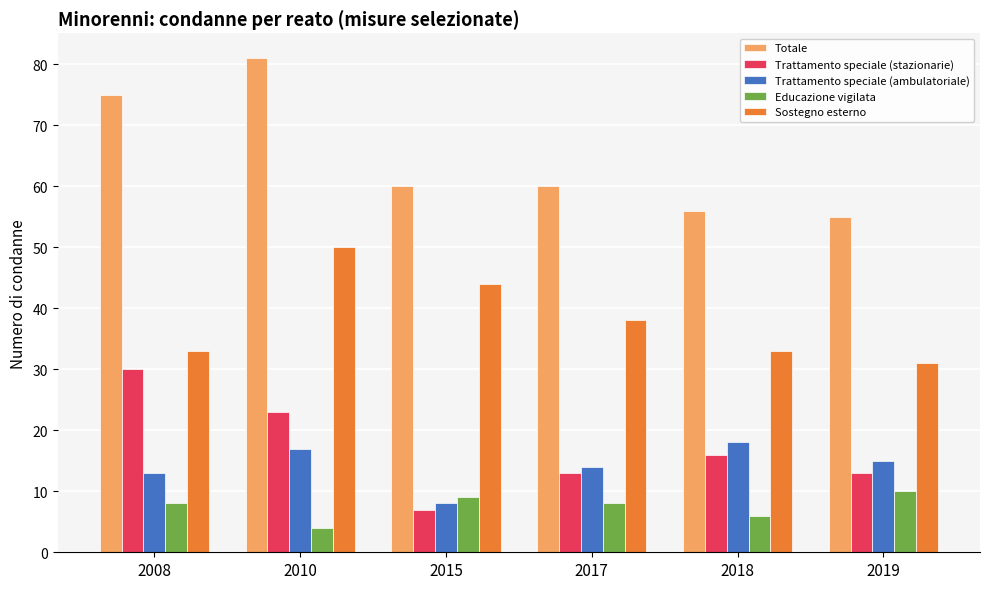

At which category is the sum across all series the highest?

2010